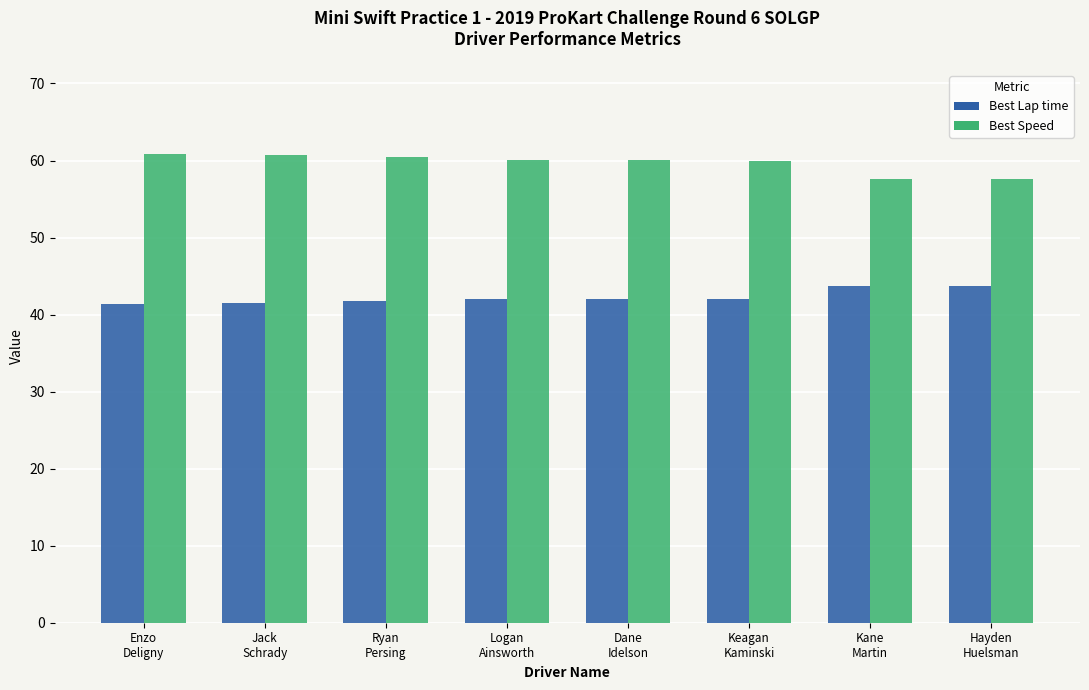

What is the difference between the highest and lowest values at Jack
Schrady?

19.3